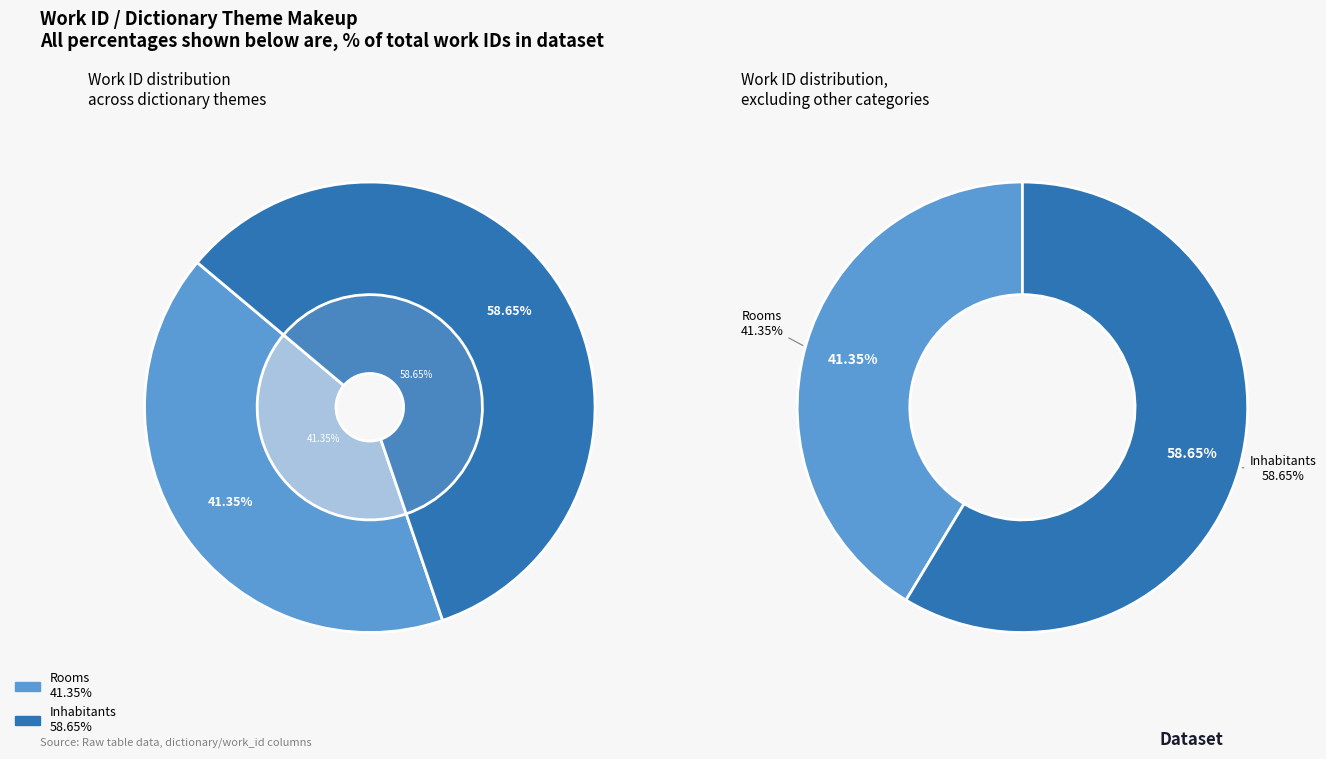

To the nearest percent, what is the difference between the largest and smallest slice percentages?

17%